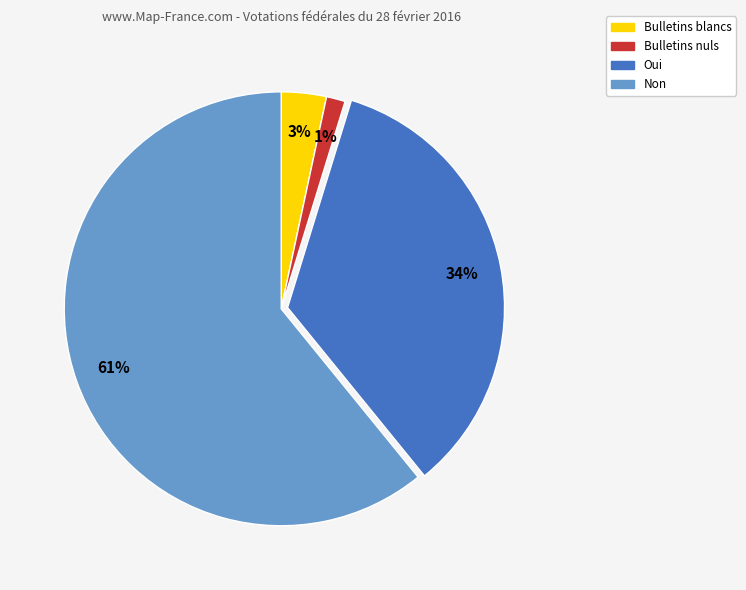

What percentage is the Oui slice, to the nearest percent?

34%